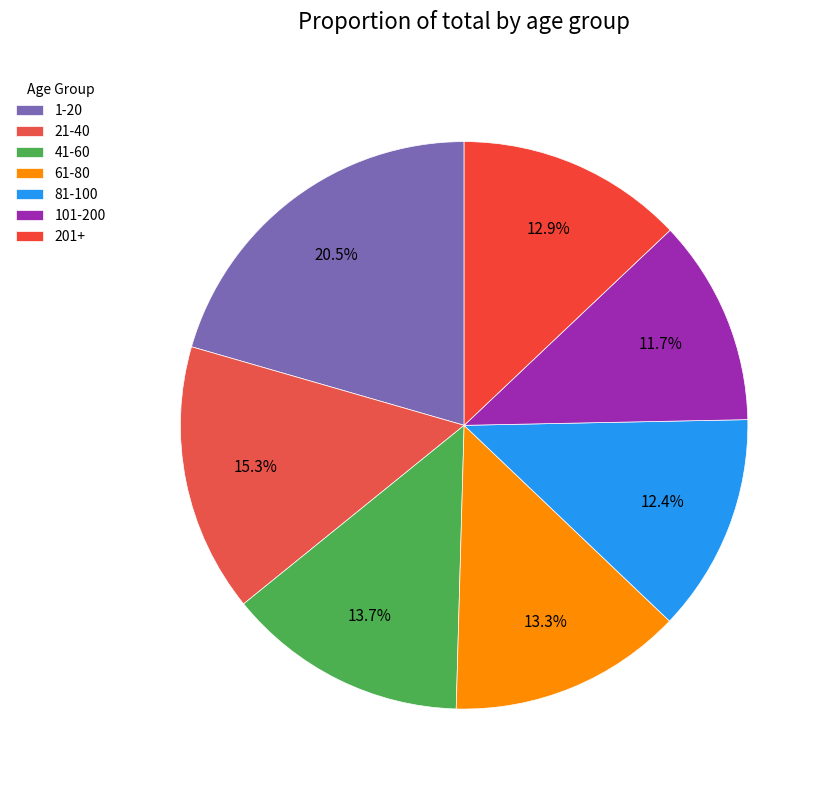

To the nearest percent, what portion does 1-20 represent?

21%